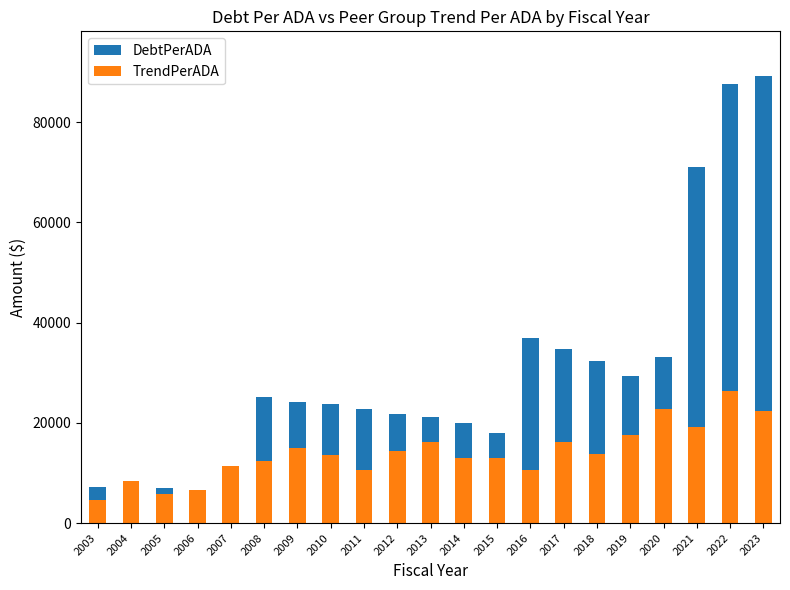

At which label does DebtPerADA first exceed 23797?

2008